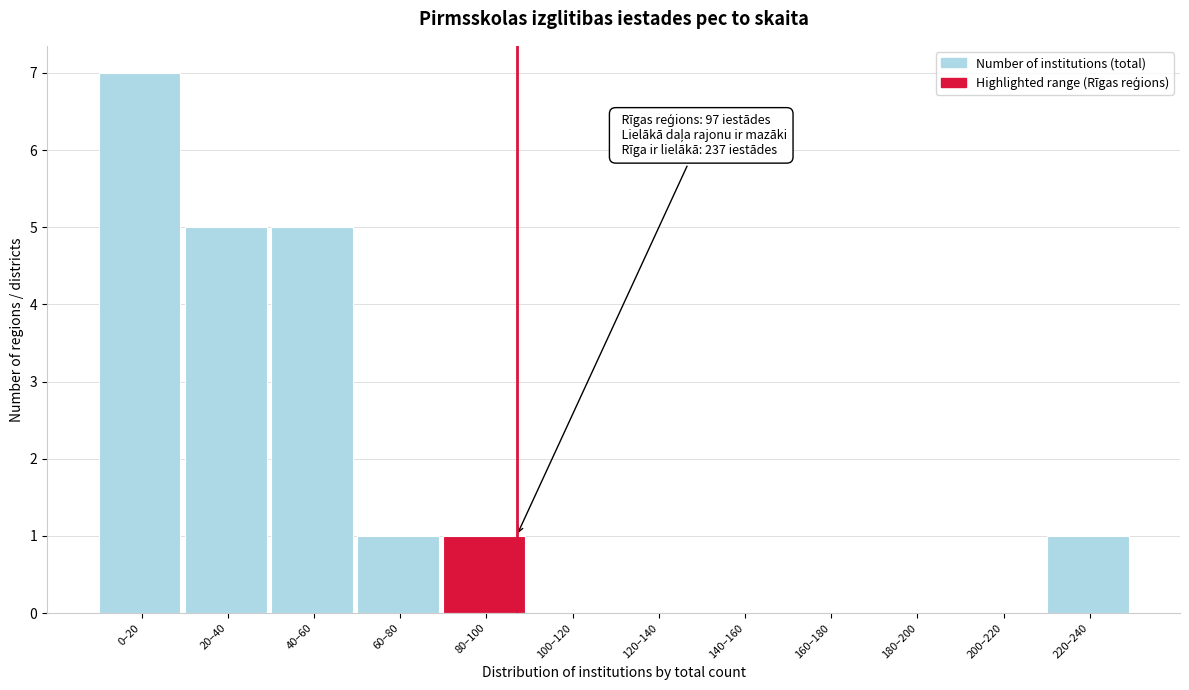

Reading left to right, what are all the values shown in this chart?

0–20=7	20–40=5	40–60=5	60–80=1	80–100=1	100–120=0	120–140=0	140–160=0	160–180=0	180–200=0	200–220=0	220–240=1